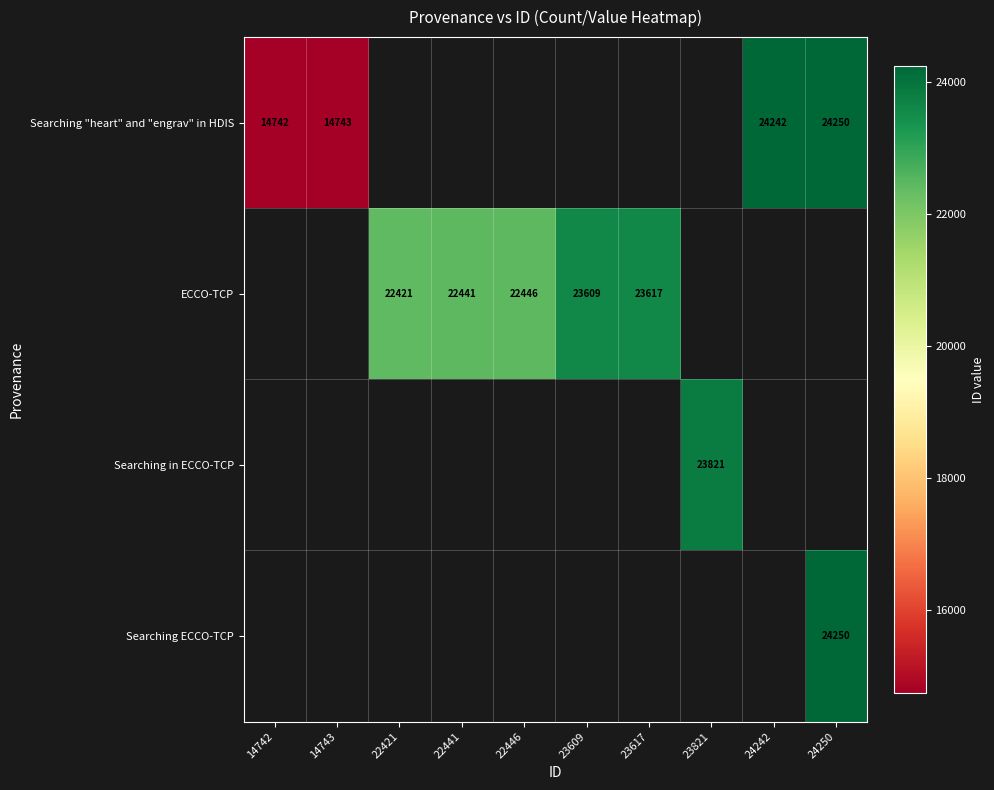

The Searching in ECCO-TCP series shows 23821 at 23821. True or false?

True